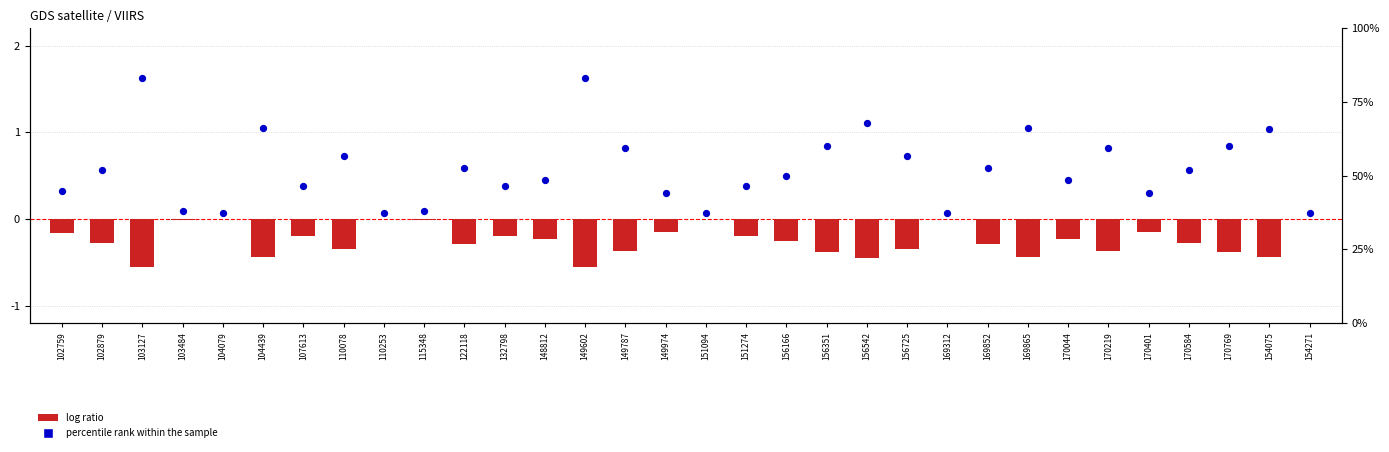

Which series contains the highest Y value?

percentile rank within the sample